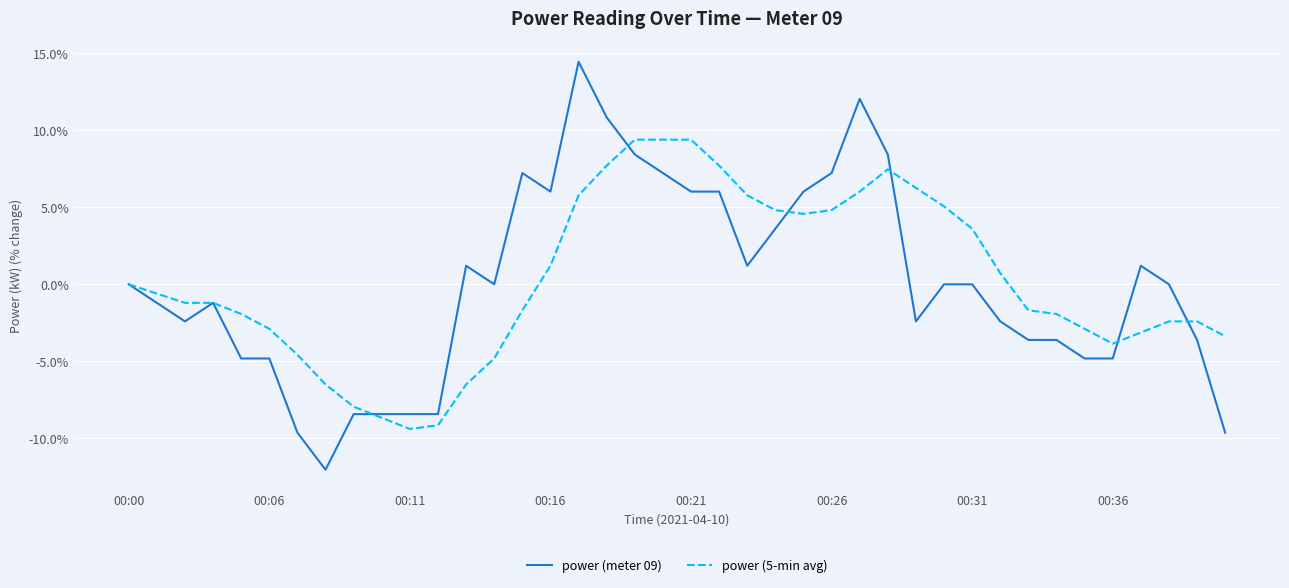

What is the minimum value shown in the chart?

-12.0